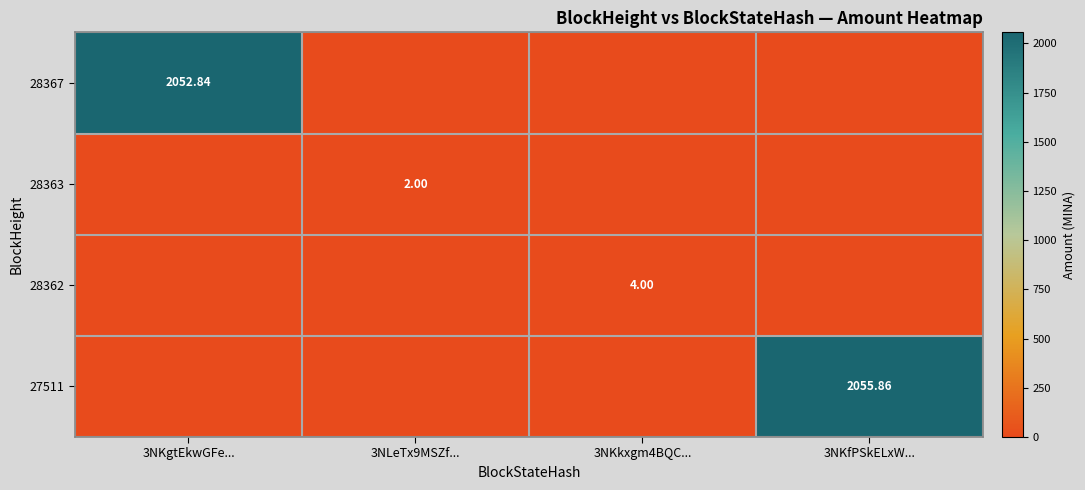

Is the value of 28363 at 3NLeTx9MSZf... greater than the value of 27511 at 3NKfPSkELxW...?

No